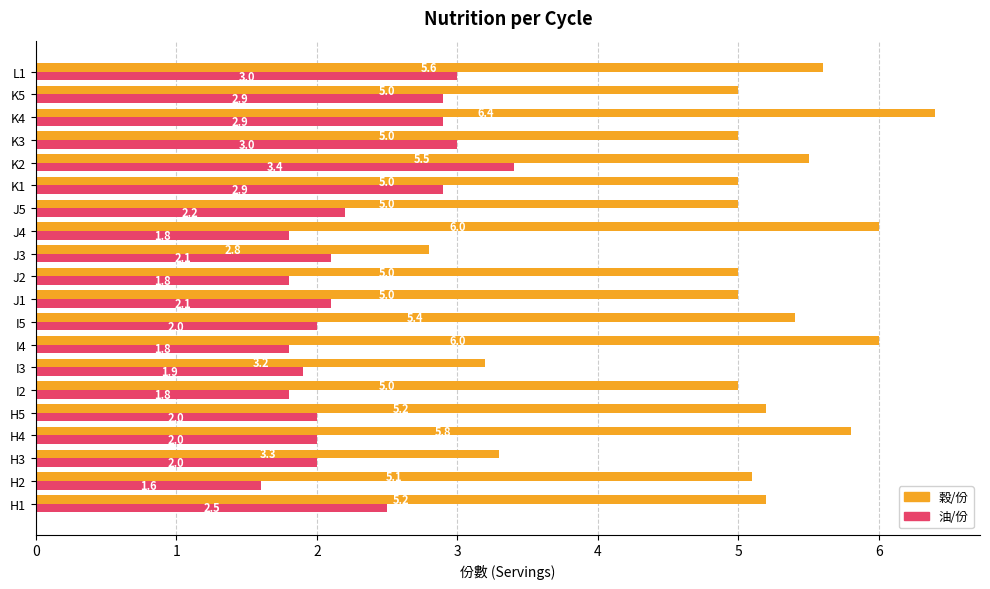

List the series in order of their overall mean, highest first.

穀/份, 油/份